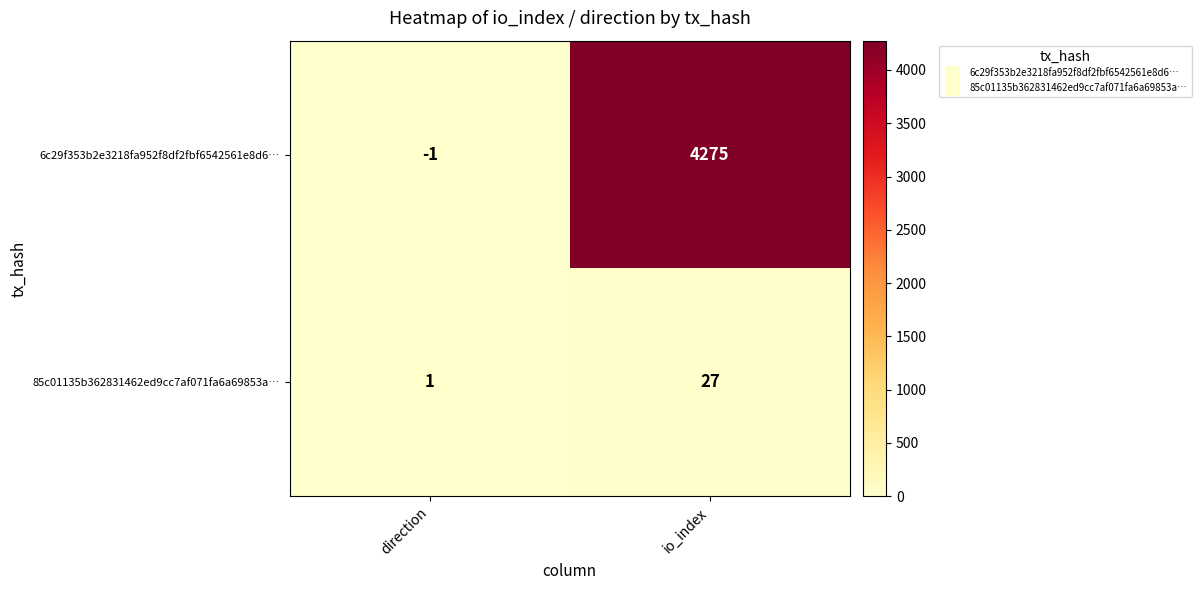

How many series are shown in this chart?

2